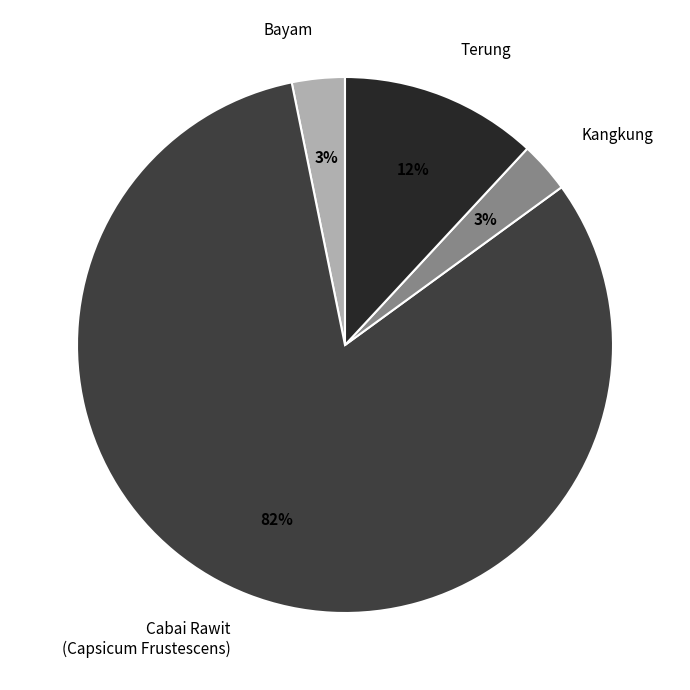

Is the sum of Cabai Rawit (Capsicum Frustescens) and Kangkung greater than half?

Yes